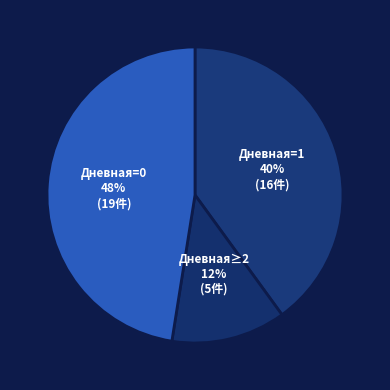

How many slices are in this pie chart?

3